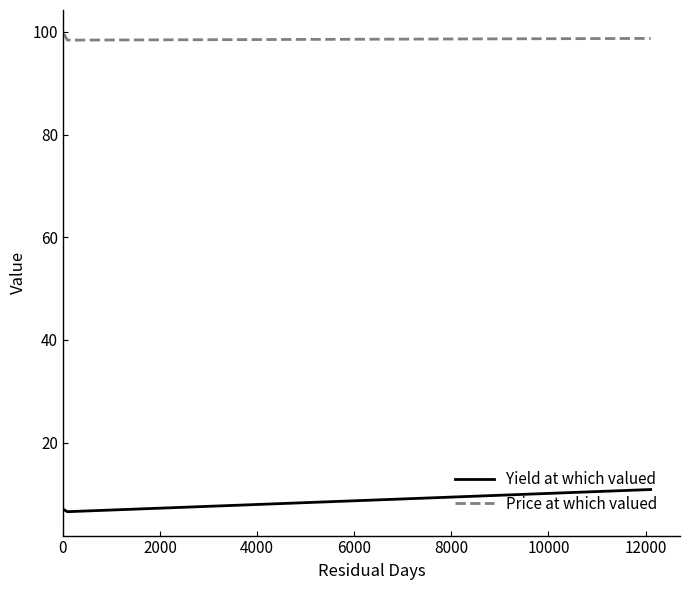

The value of Price at which valued at 12000 is 98.7. True or false?

True